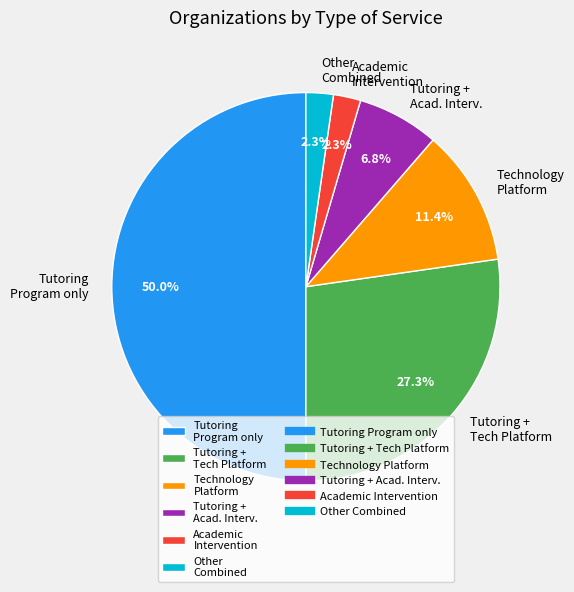

Do Other Combined and Technology Platform together represent more than half of the pie?

No